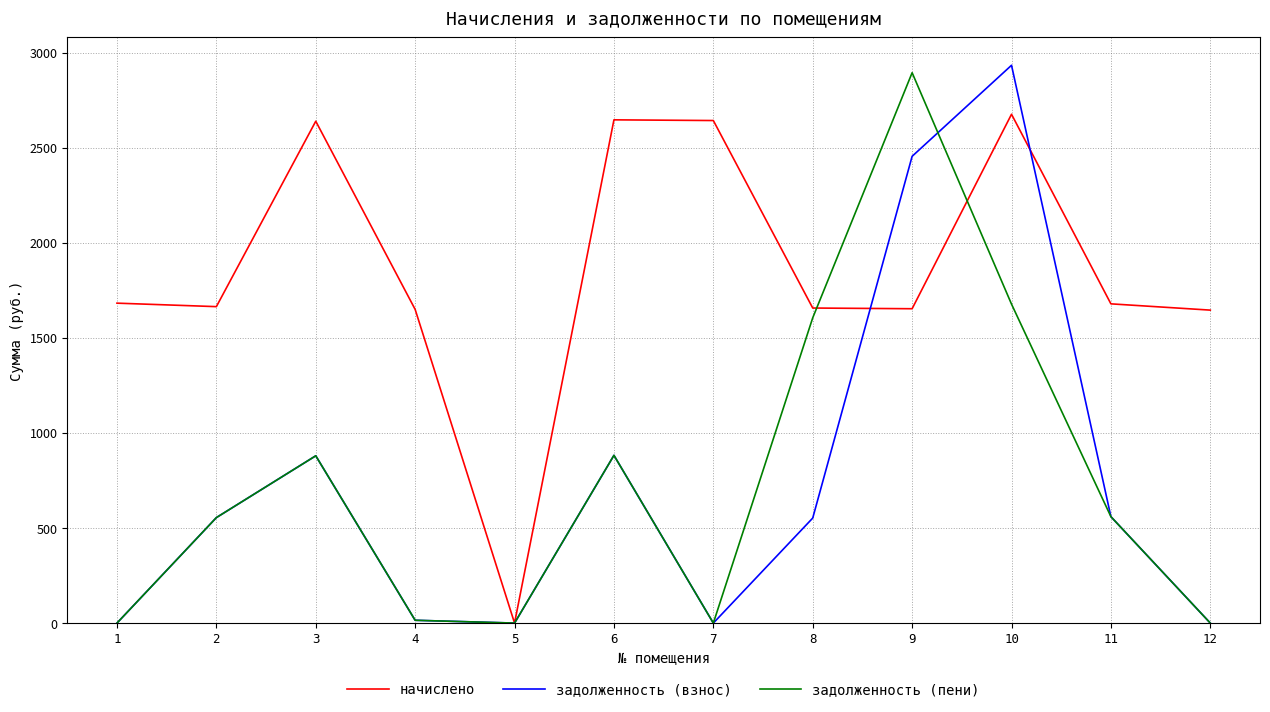

True or false: задолженность (пени) has a value of 4561.4 at 9.

False